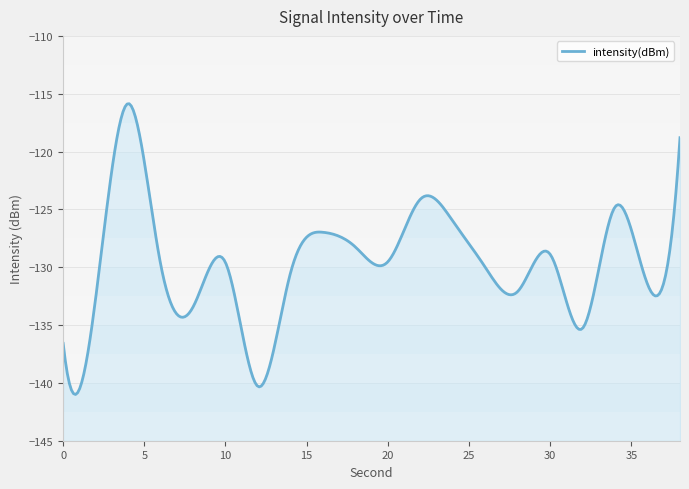

What is the greatest value displayed?

-115.8